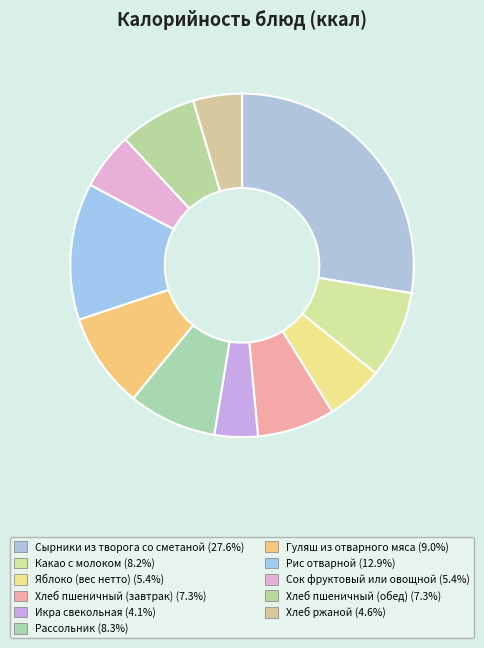

Combined, do Рис отварной and Рассольник account for over 50%?

No